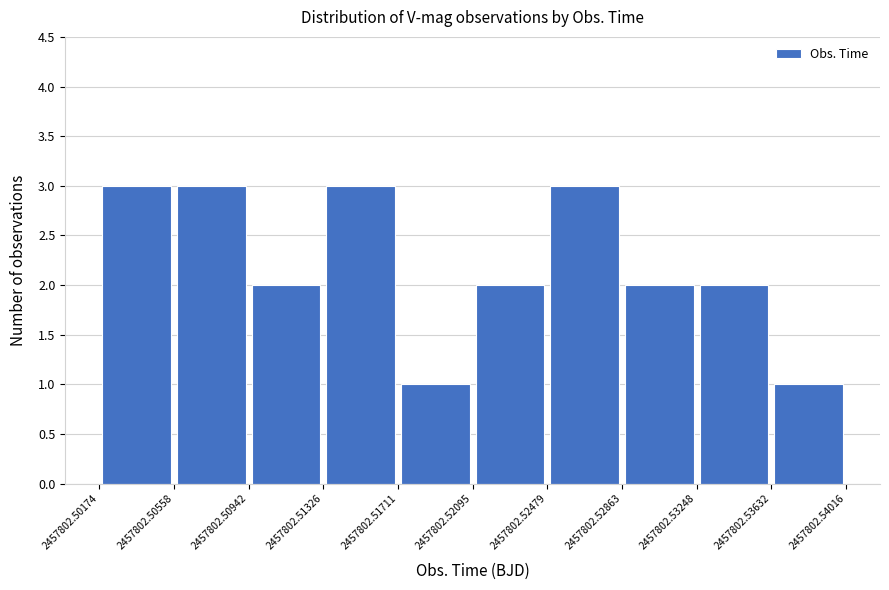

Reading left to right, transcribe this chart: for each bar, give the range it covers on the x-axis and its height. The values are not printed on the chart, so give them approximately, as read against the axis.

2457802.50174 to 2457802.50558: 3
2457802.50558 to 2457802.50942: 3
2457802.50942 to 2457802.51326: 2
2457802.51326 to 2457802.51711: 3
2457802.51711 to 2457802.52095: 1
2457802.52095 to 2457802.52479: 2
2457802.52479 to 2457802.52863: 3
2457802.52863 to 2457802.53248: 2
2457802.53248 to 2457802.53632: 2
2457802.53632 to 2457802.54016: 1